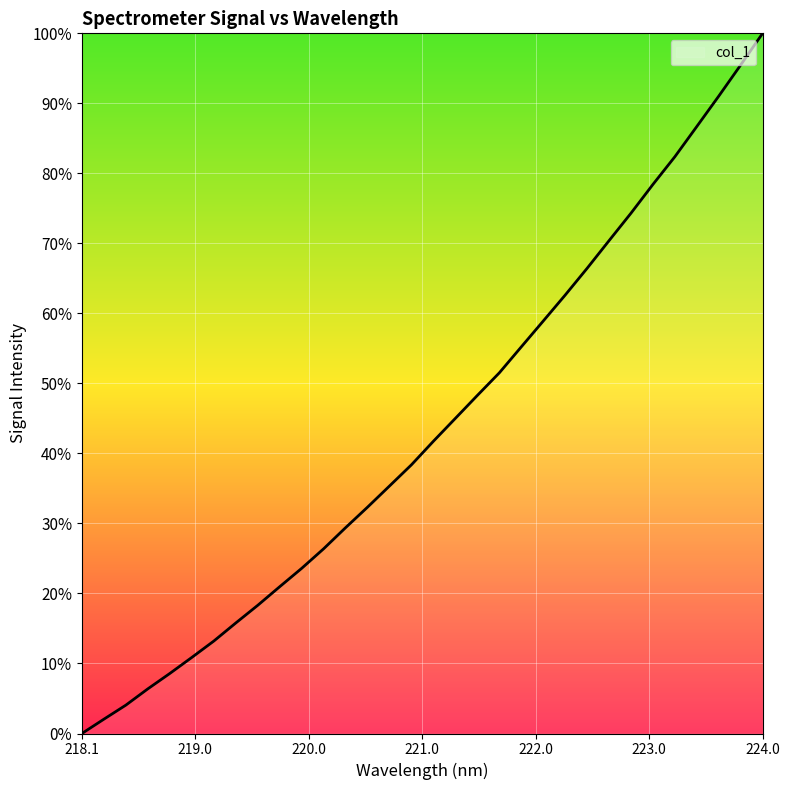

What is the maximum value shown in the chart?

100.0